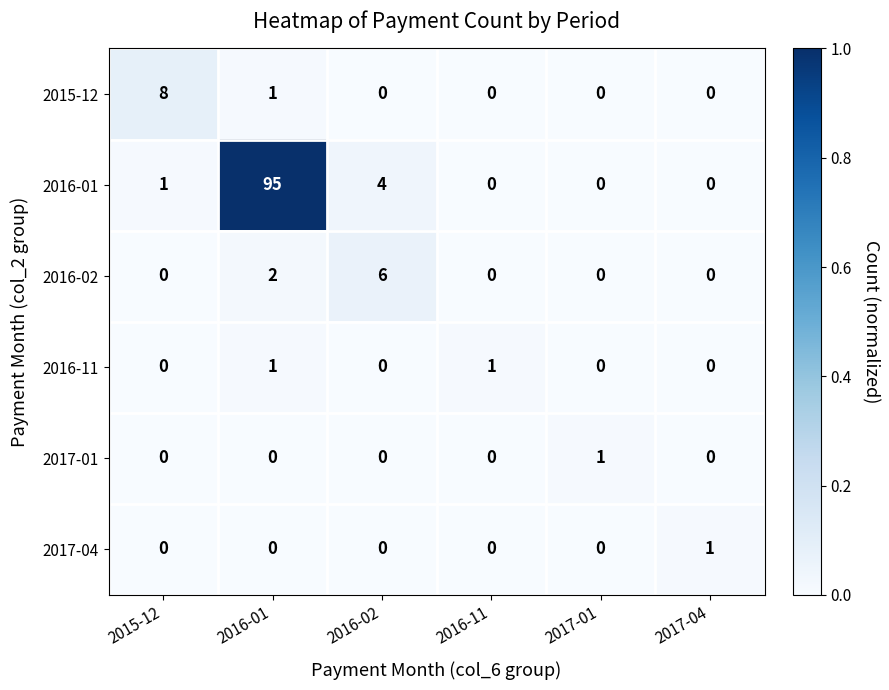

Count the 2015-12 values in the range 0 to 1.

5